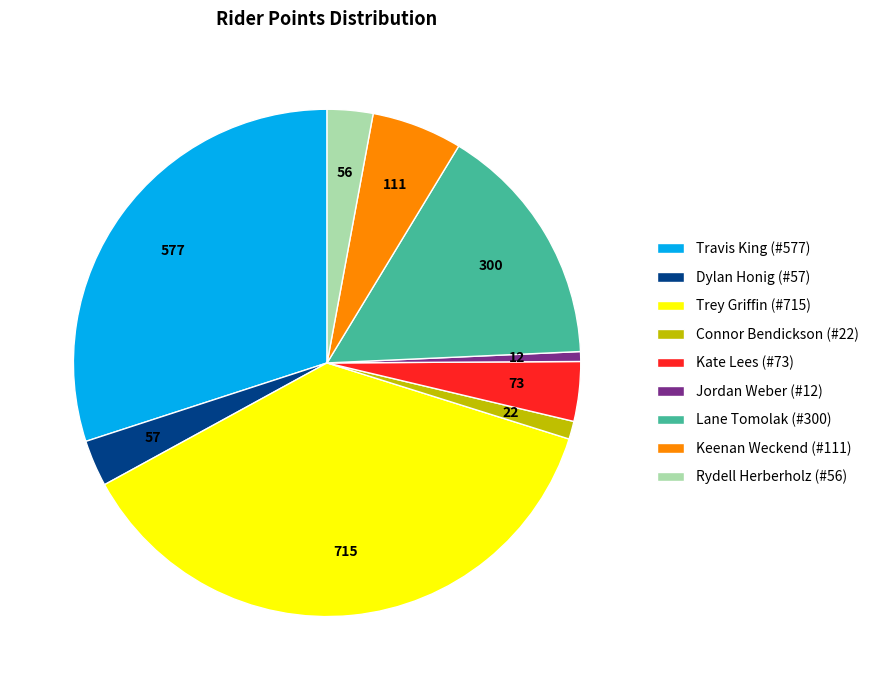

True or false: Keenan Weckend (#111) accounts for 19% of the total.

False